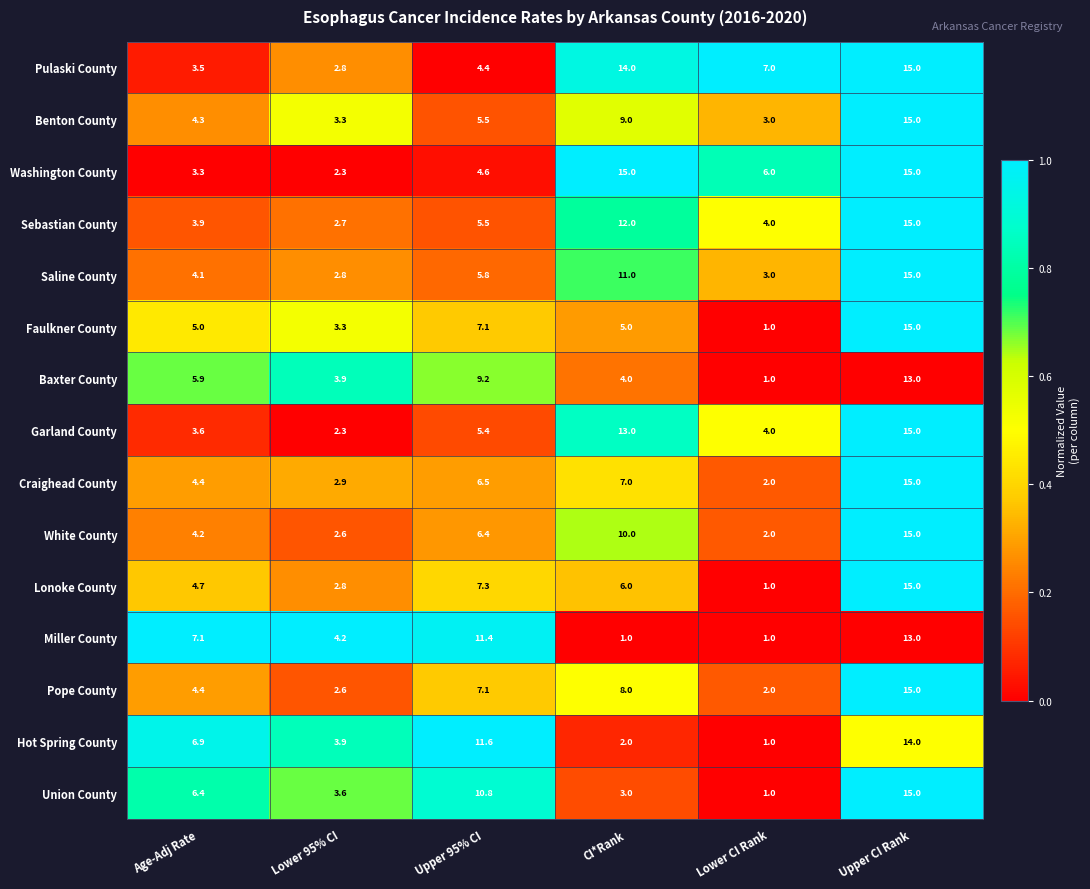

What is the lowest value of the Baxter County series?

1.0